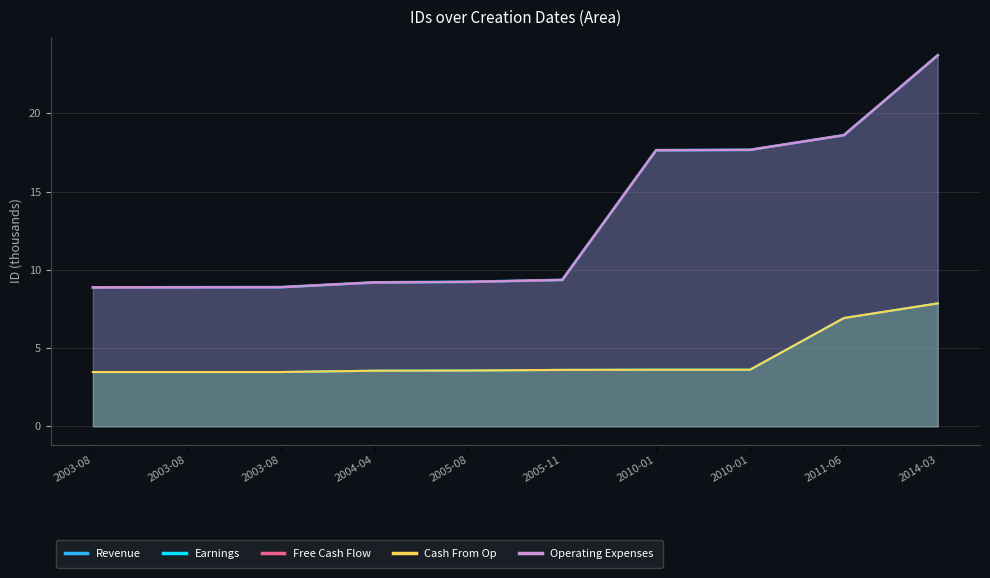

What is the difference between the maximum and second lowest values in the Cash From Op series?

4.4